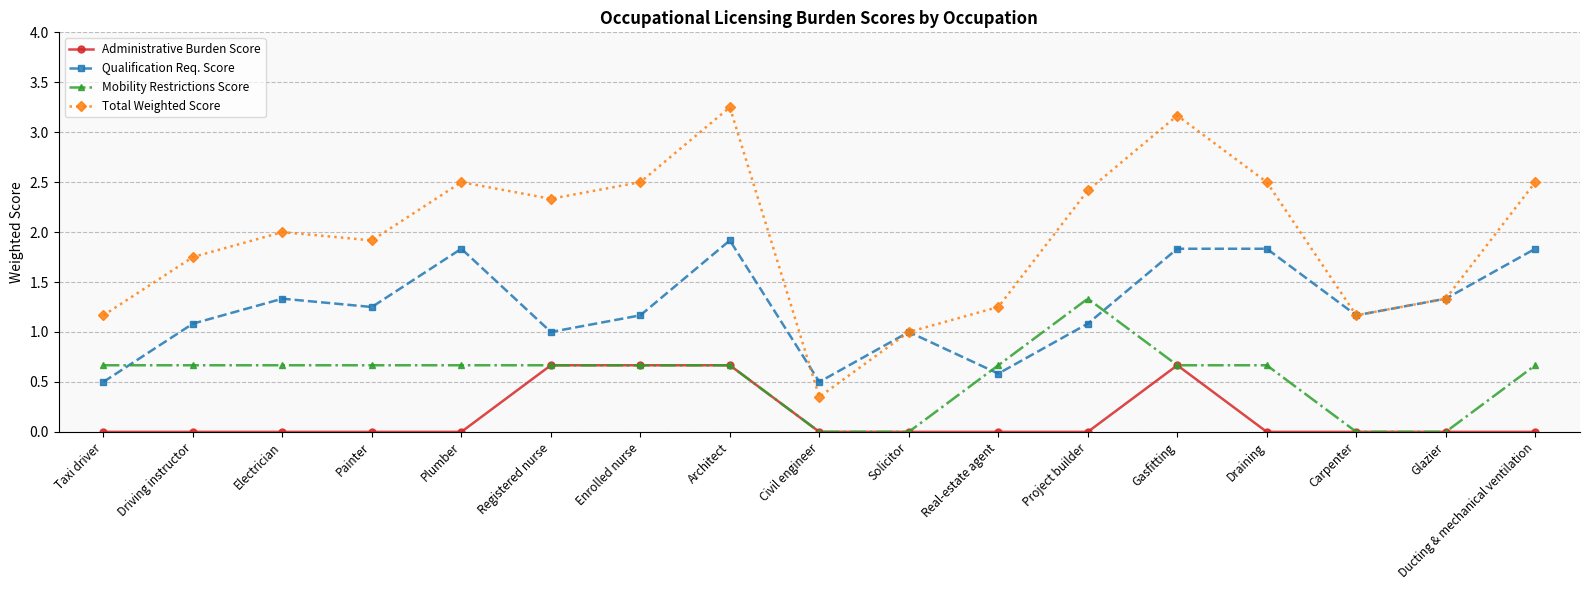

True or false: Mobility Restrictions Score has a value of 1.0 at Architect.

False